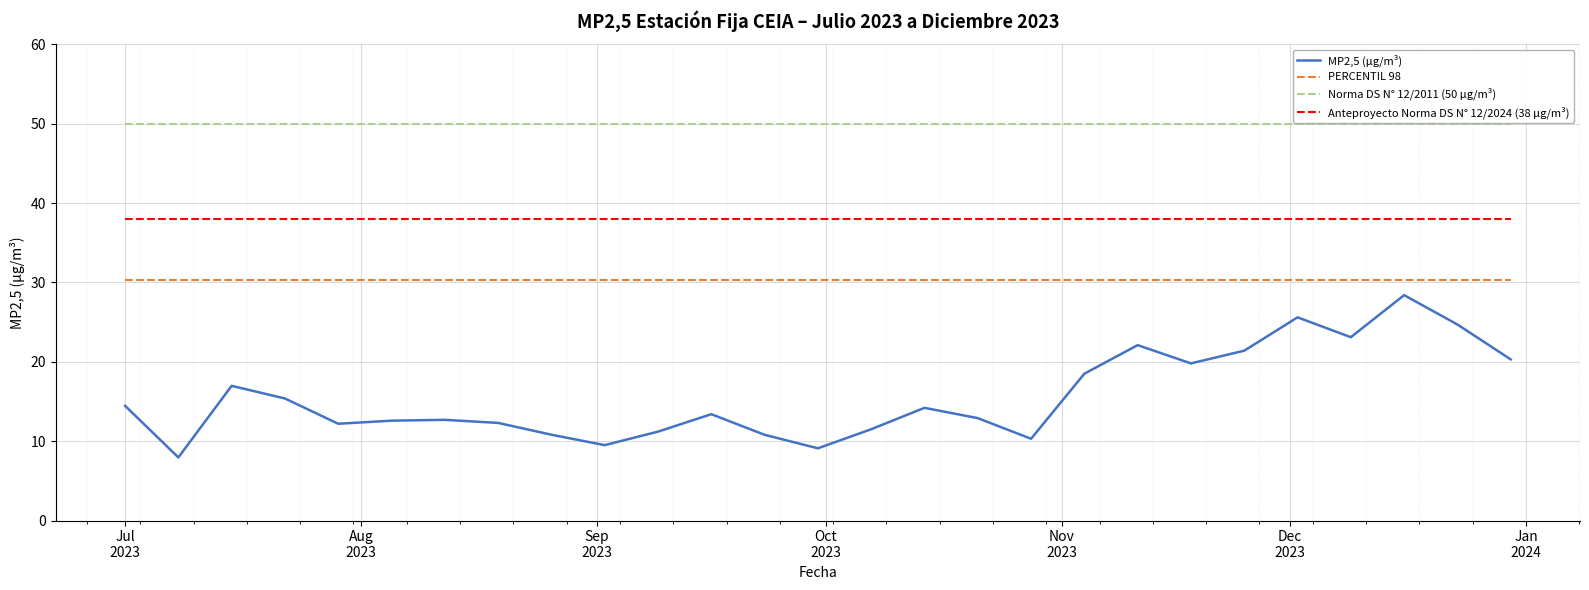

Which series has the largest range (max minus min)?

MP2,5 (µg/m³)